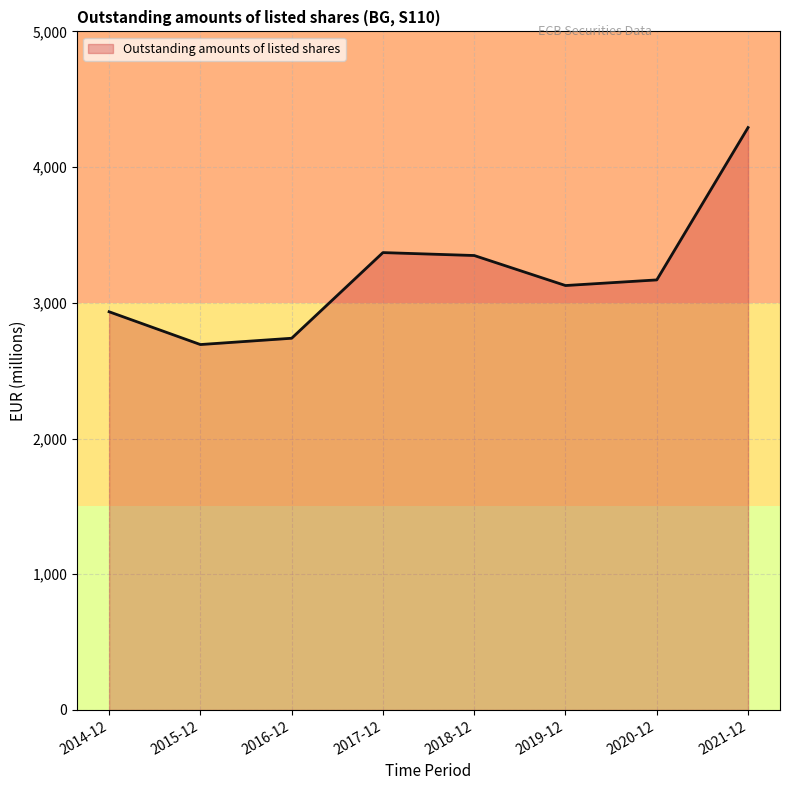

Approximately how many times larger is the value at 2020-12 compared to 2017-12?

0.9